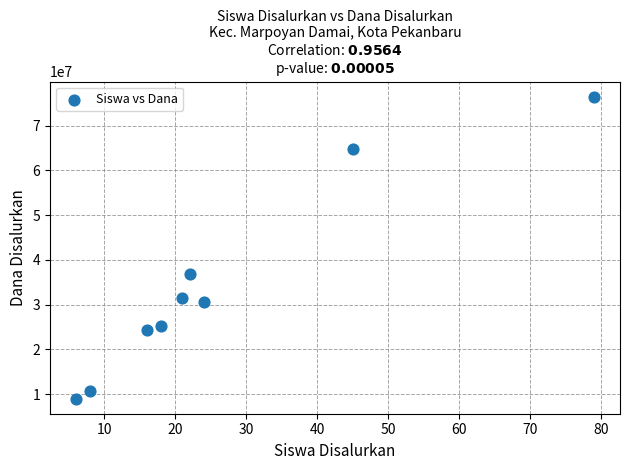

What Y value in the scatter plot is closest to 42750000?

36900000